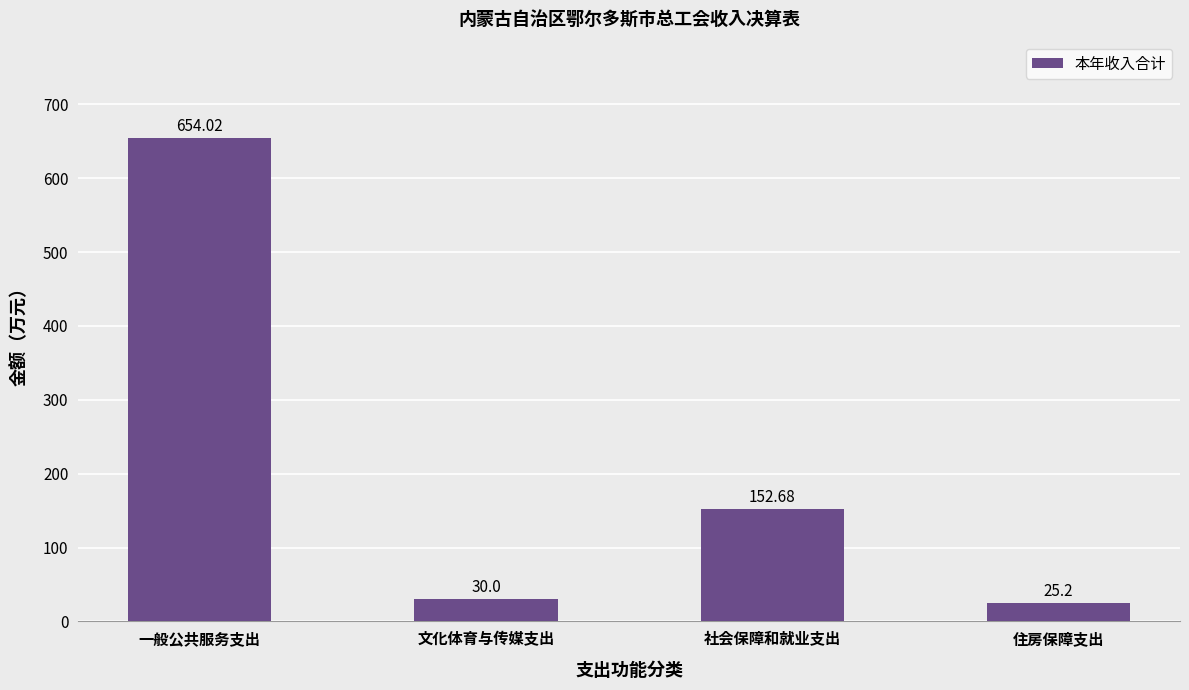

What is the change in value from 一般公共服务支出 to 住房保障支出?

-628.8